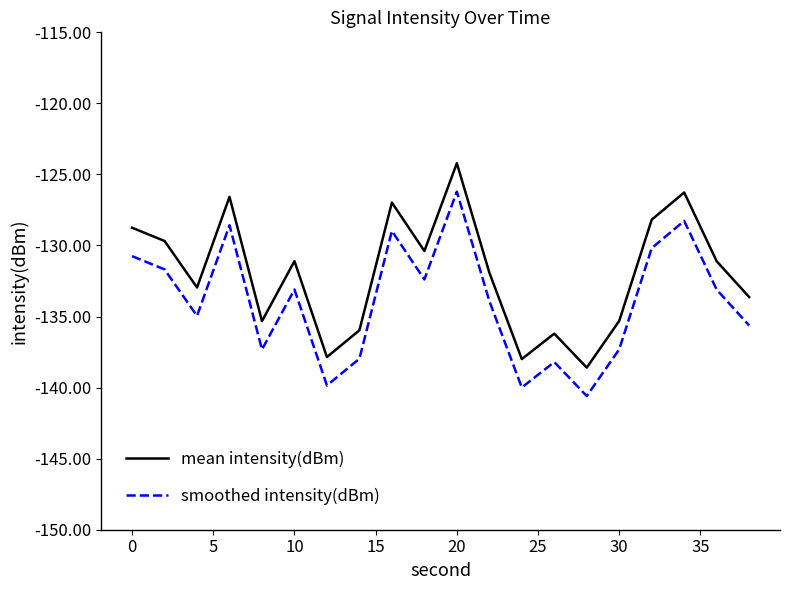

In mean intensity(dBm), how many points are higher than both neighbors (excluding endpoints)?

6